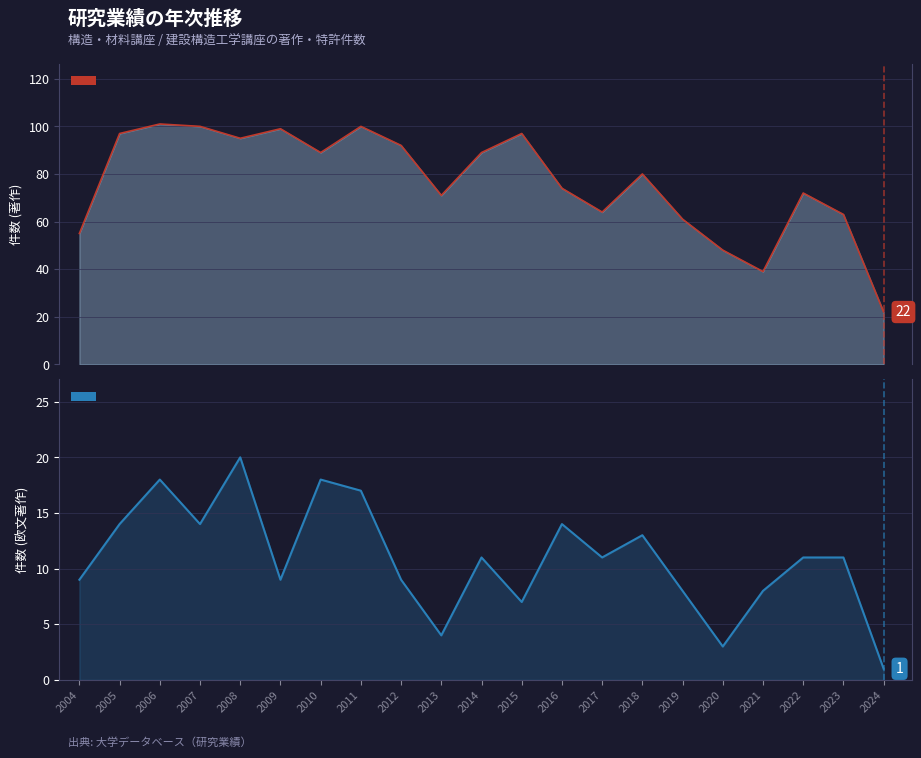

What is the difference between the maximum and minimum values in the 著作・欧文（構造・材料講座） series?

19